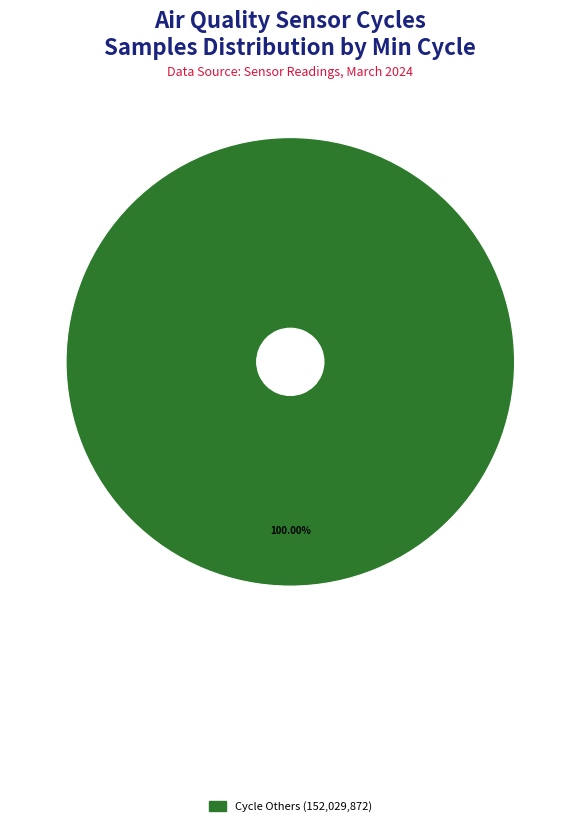

Is there a majority slice in this chart?

Yes